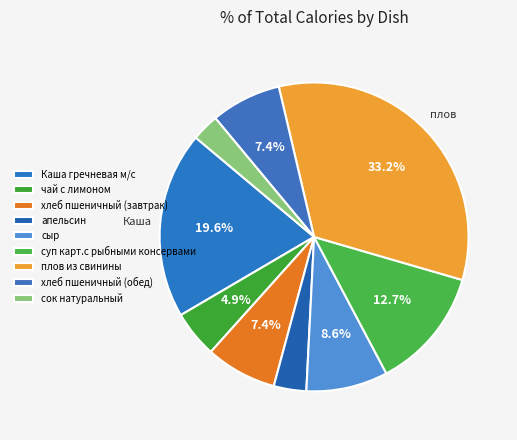

Which slice is the largest?

плов из свинины